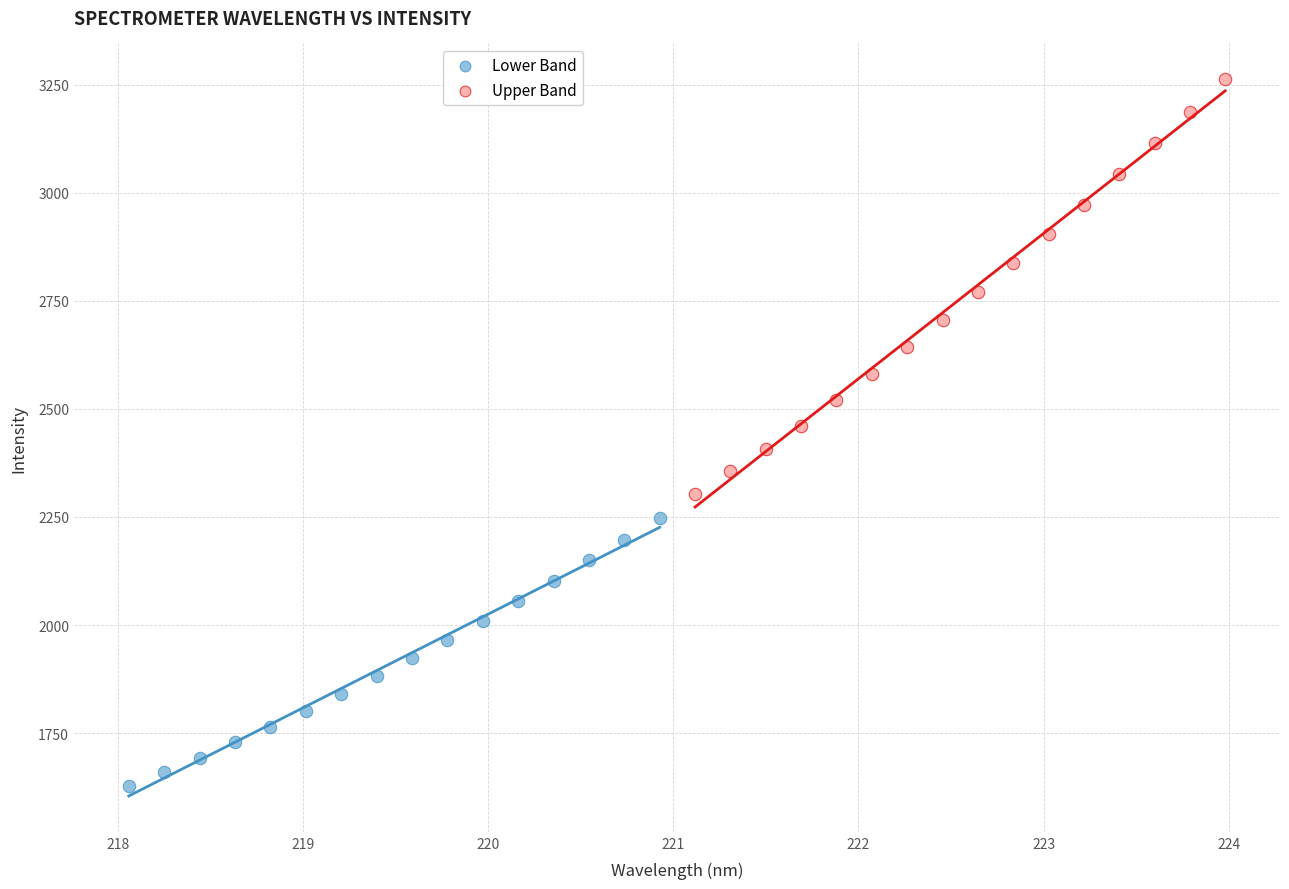

Which series has the widest spread of Y values?

Upper Band